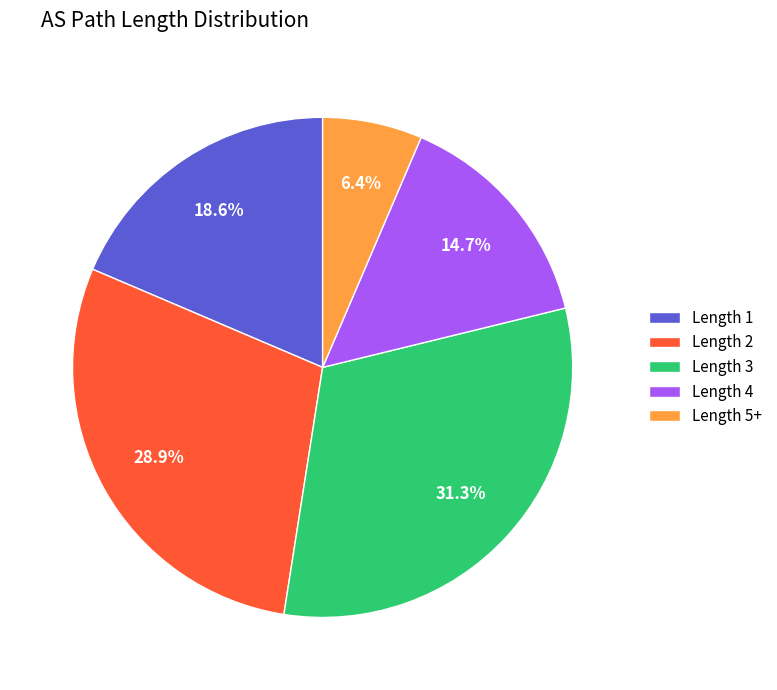

How many segments does this pie chart have?

5